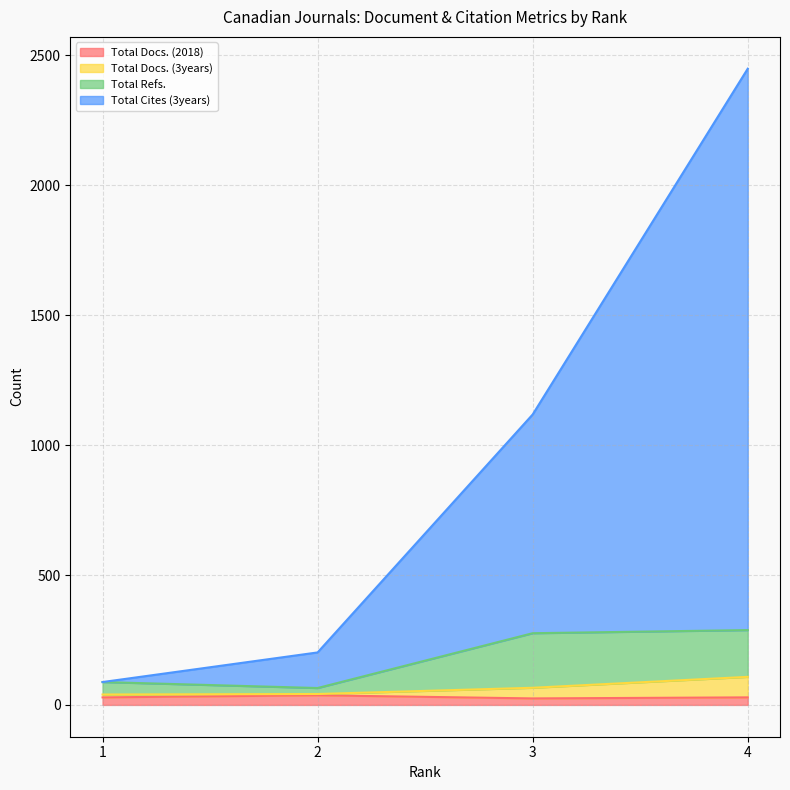

What are all the series names shown in the legend?

Total Docs. (2018), Total Docs. (3years), Total Refs., Total Cites (3years)